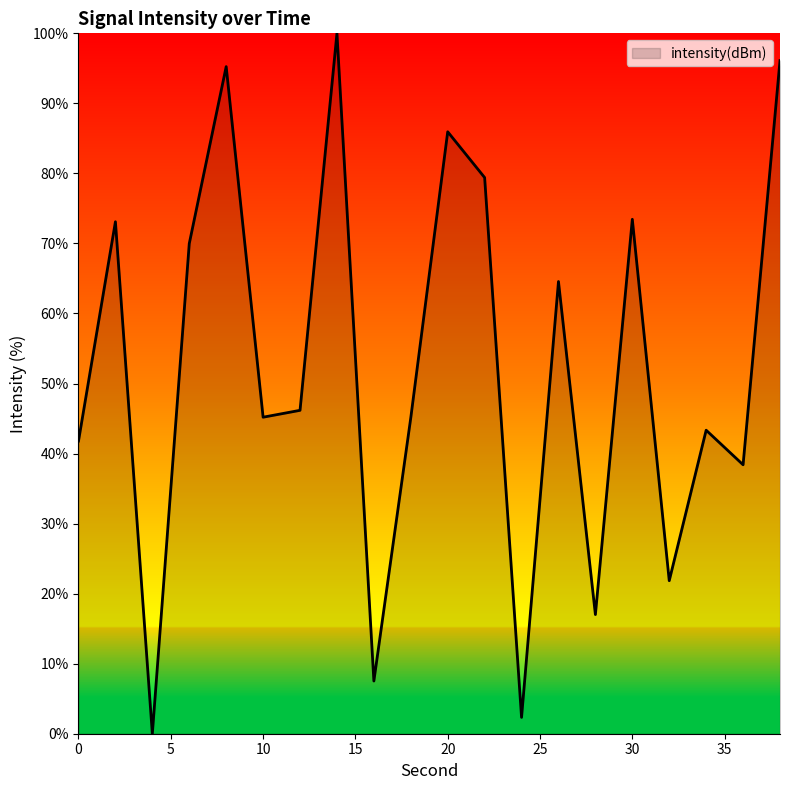

What is the maximum value shown in the chart?

100.0